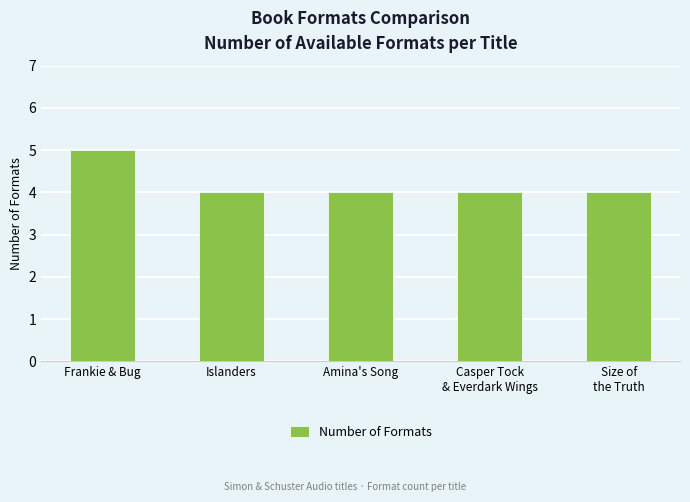

What is the smallest value displayed?

4